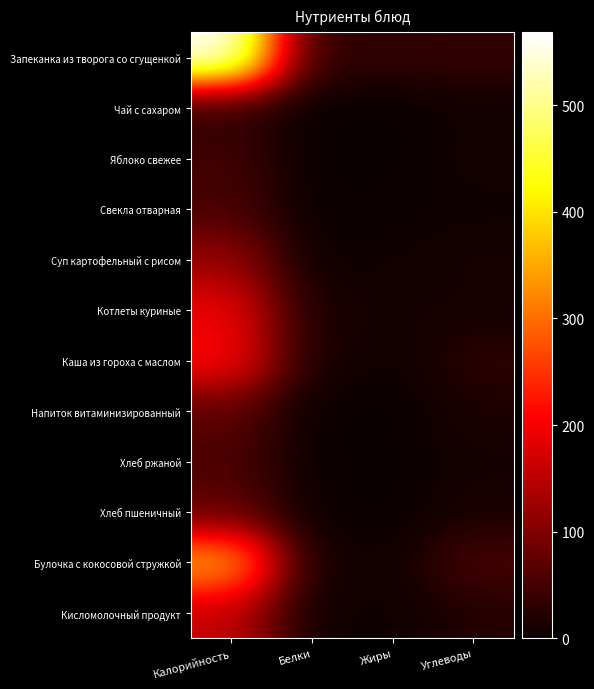

Which series has the widest spread of values?

Запеканка из творога со сгущенкой